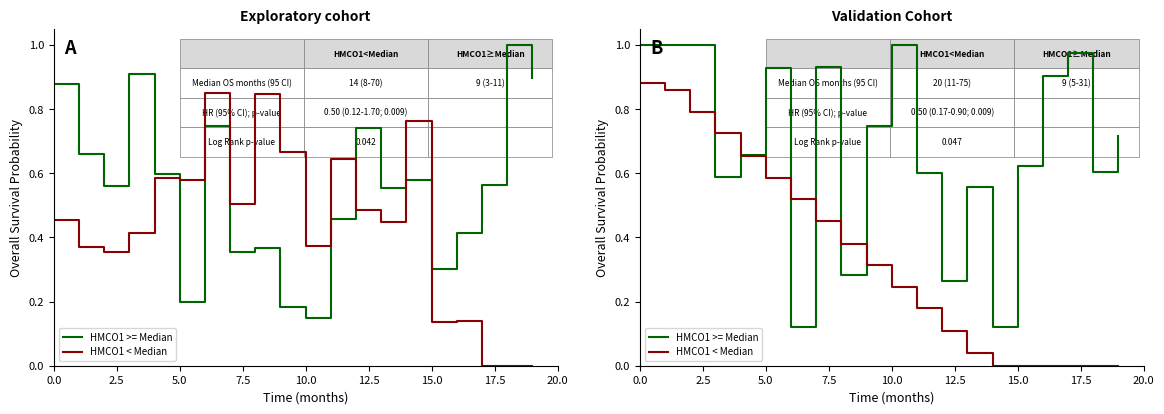

What is the difference between the maximum and minimum values in the HMCO1 < Median series?

0.9